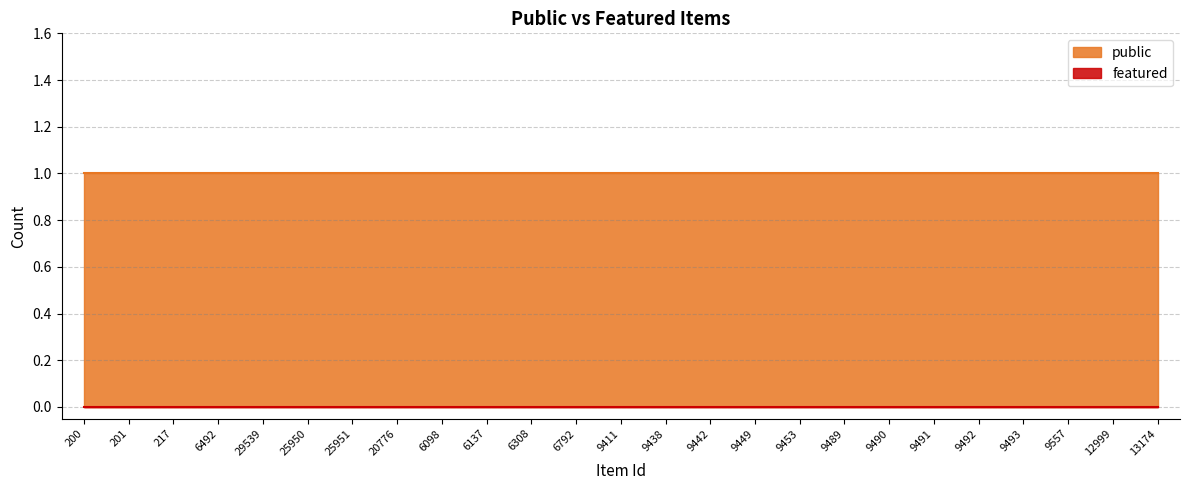

Rank the categories by public value from highest to lowest.

200, 201, 217, 6492, 29539, 25950, 25951, 20776, 6098, 6137, 6308, 6792, 9411, 9438, 9442, 9449, 9453, 9489, 9490, 9491, 9492, 9493, 9557, 12999, 13174